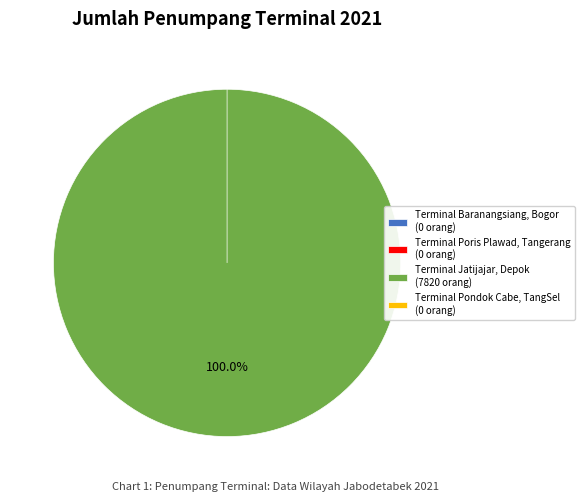

Count the number of slices in the pie.

4